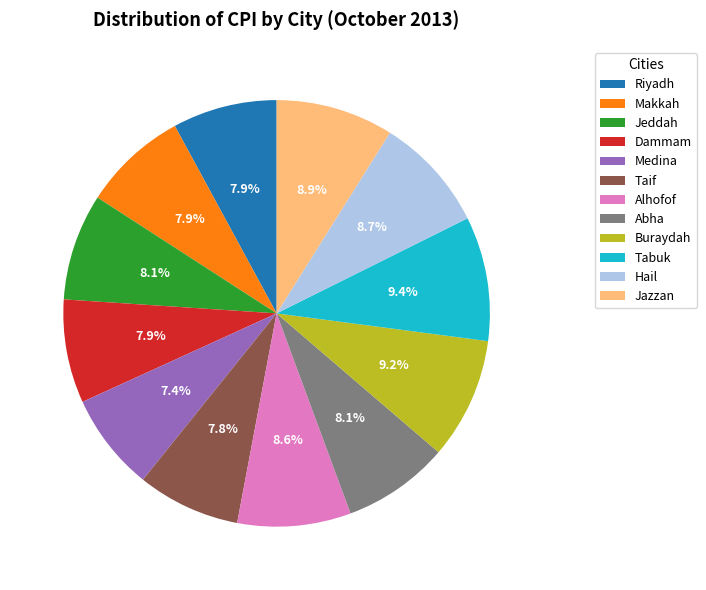

Count the number of slices in the pie.

12